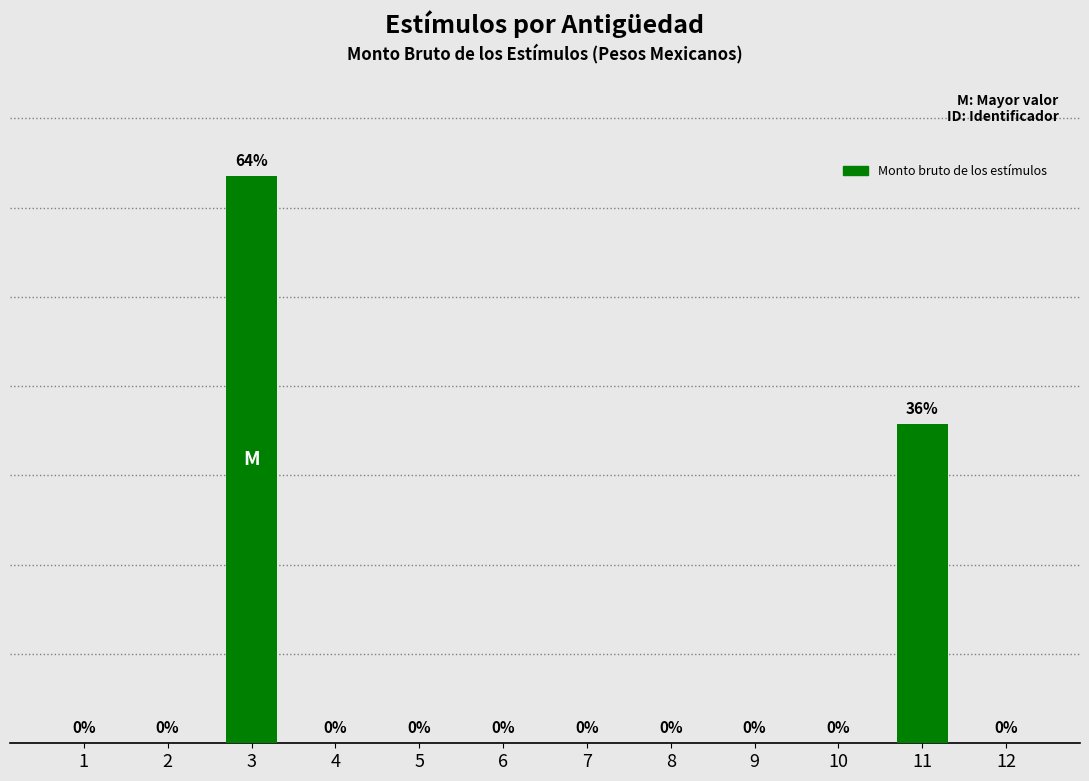

List the labels in order of value, largest first.

3, 11, 1, 2, 4, 5, 6, 7, 8, 9, 10, 12